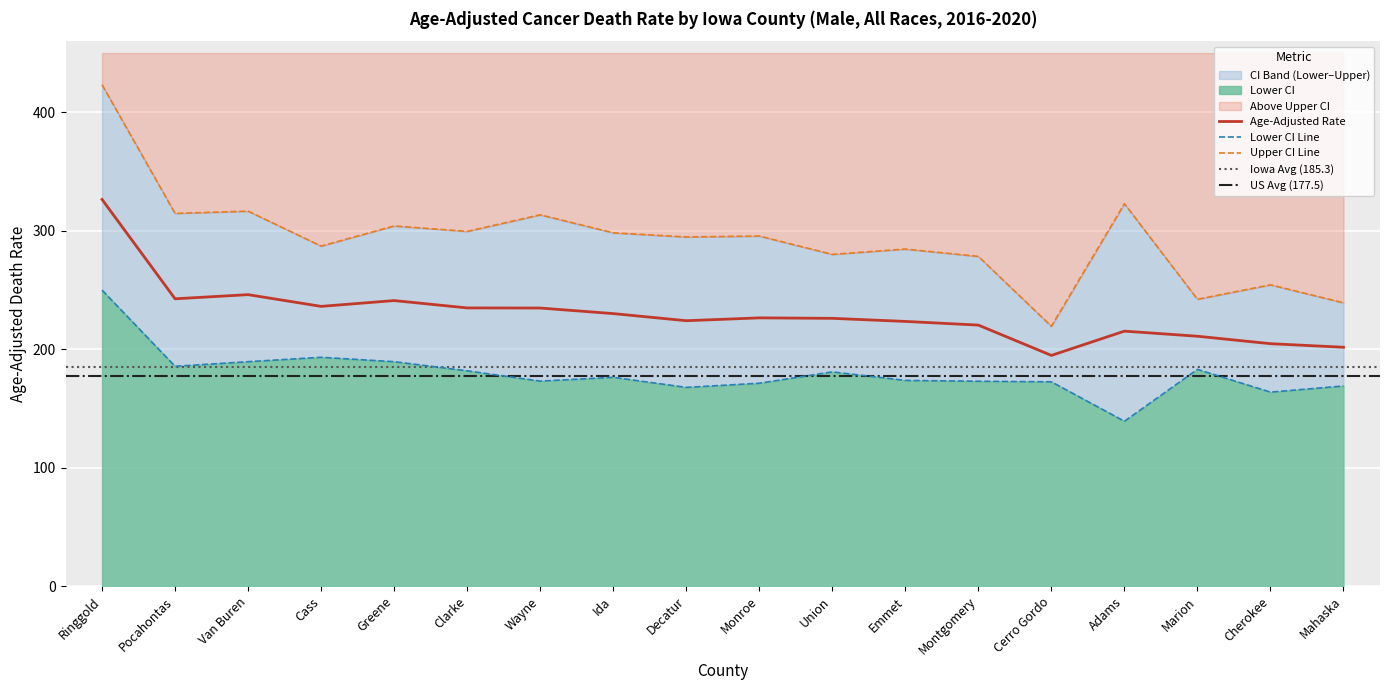

True or false: Upper CI and Age-Adjusted Rate intersect in this chart.

False